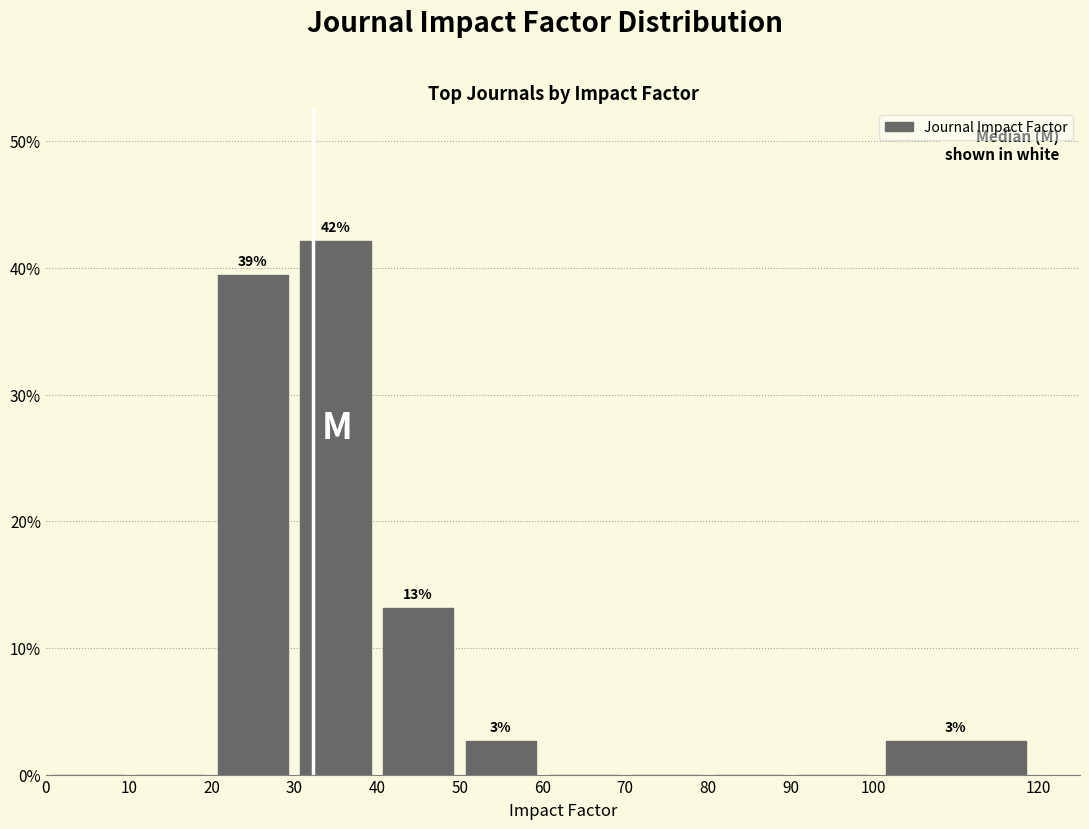

Over which range of the x-axis is the bar tallest?

30 to 40